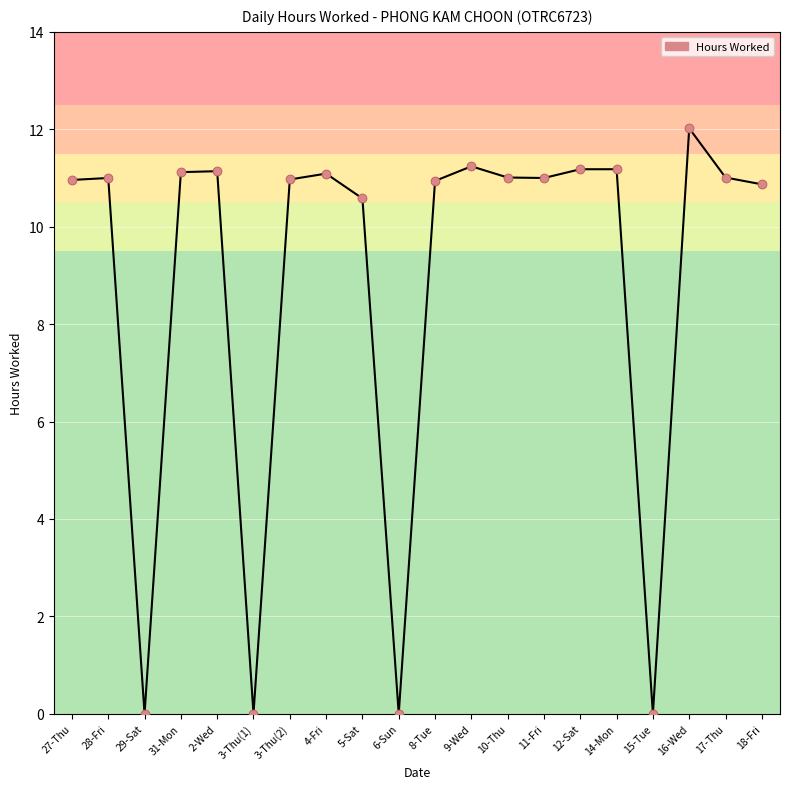

Which has a higher value, 28-Fri or 2-Wed?

2-Wed